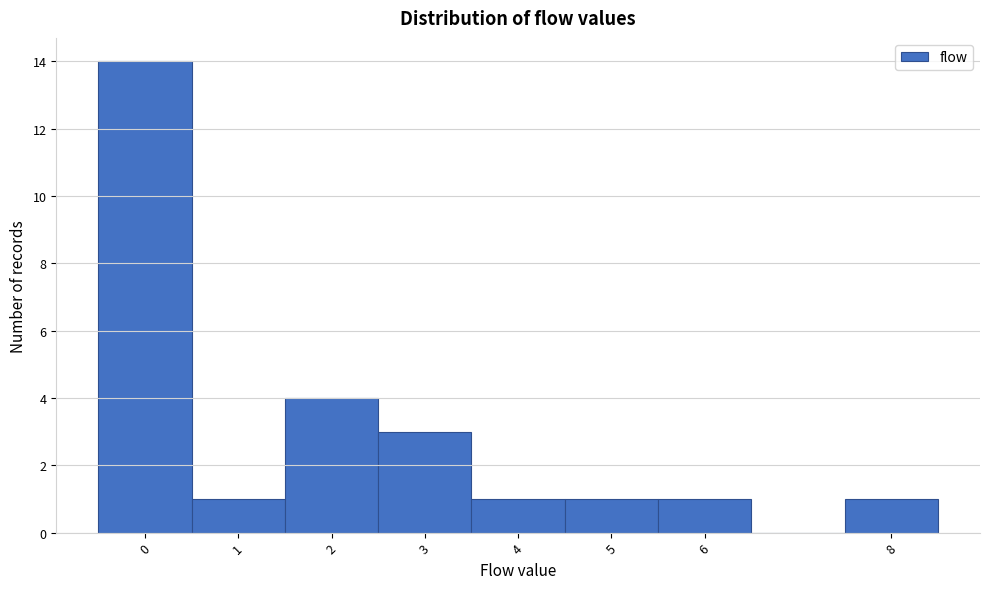

What is the height of the bar covering 7.5 to 8.5 on the x-axis? The values are not printed on the chart, so give them approximately, as read against the axis.

1